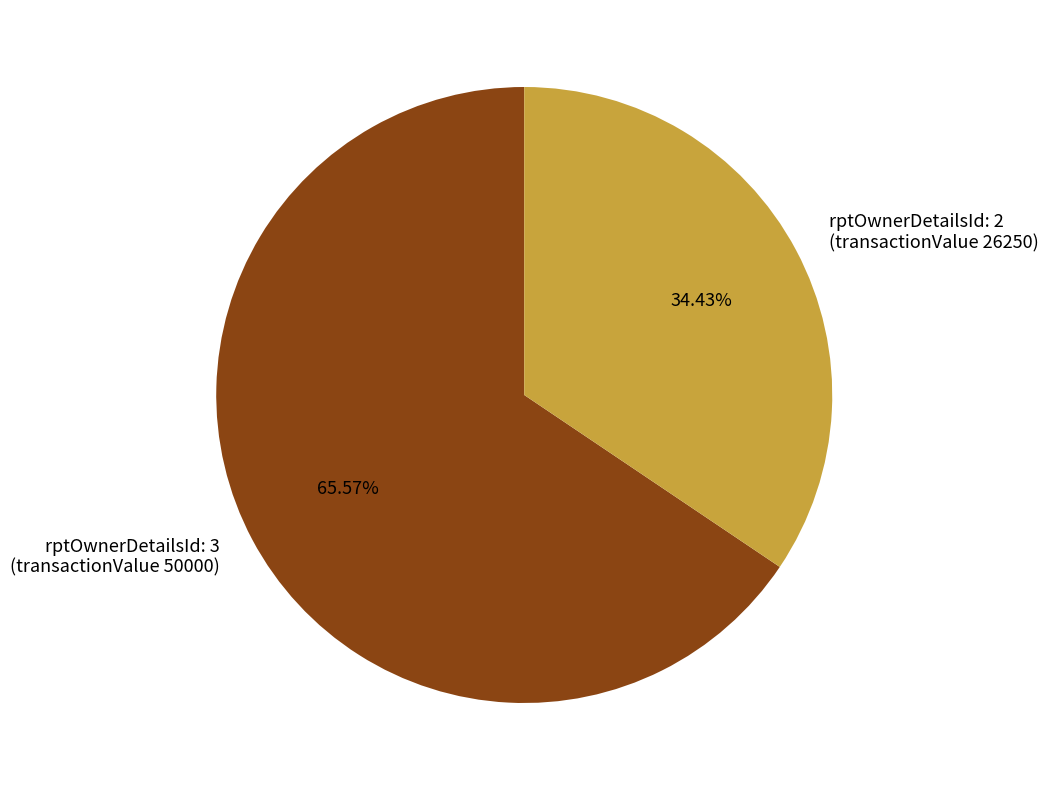

Rank the categories by value from highest to lowest.

rptOwnerDetailsId: 3 (transactionValue 50000), rptOwnerDetailsId: 2 (transactionValue 26250)